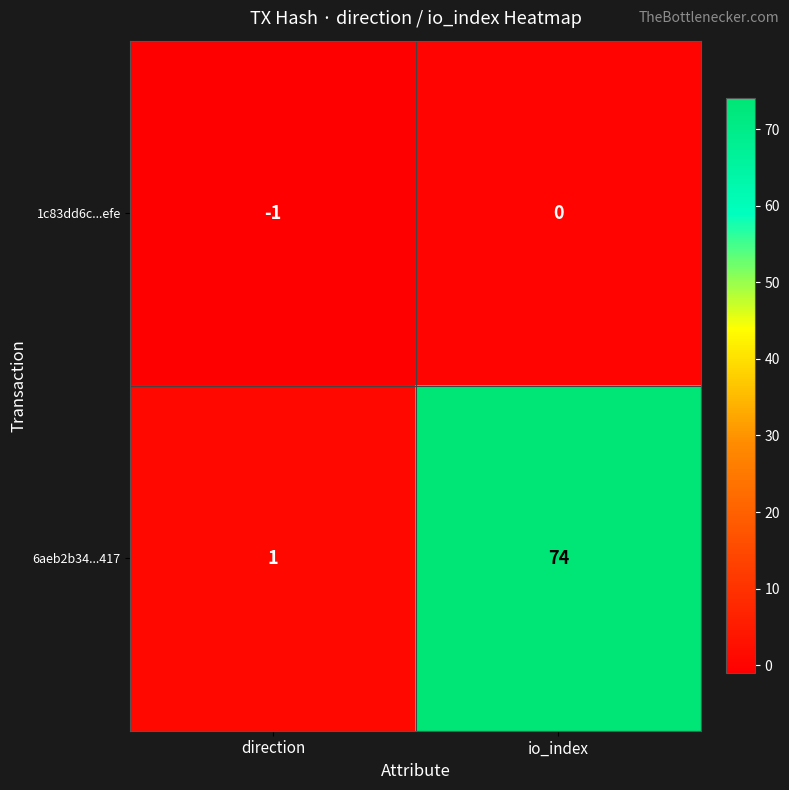

Is it true that 1c83dd6c...efe equals -1 at direction?

True